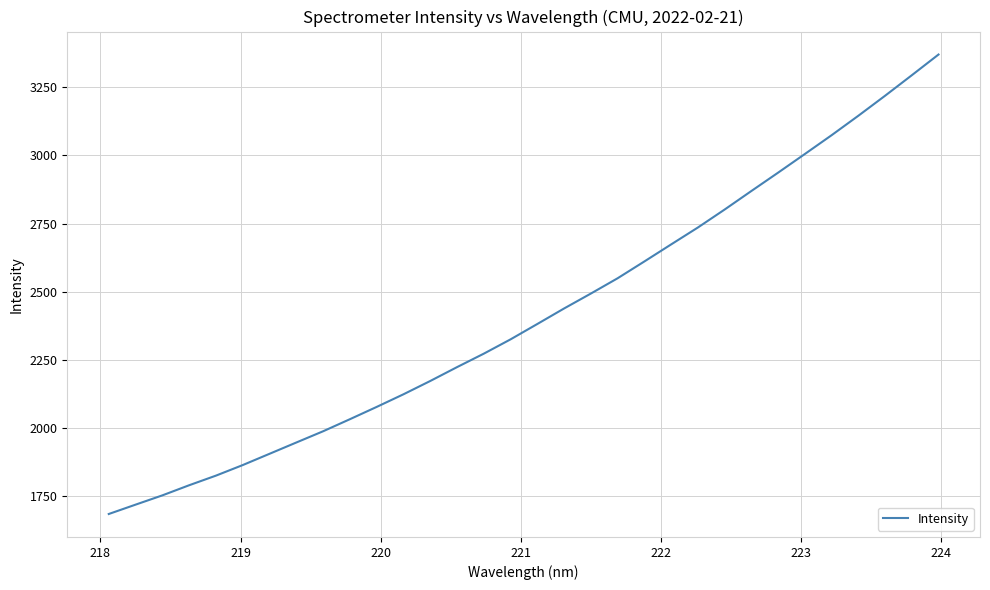

What is the average value?

2415.7